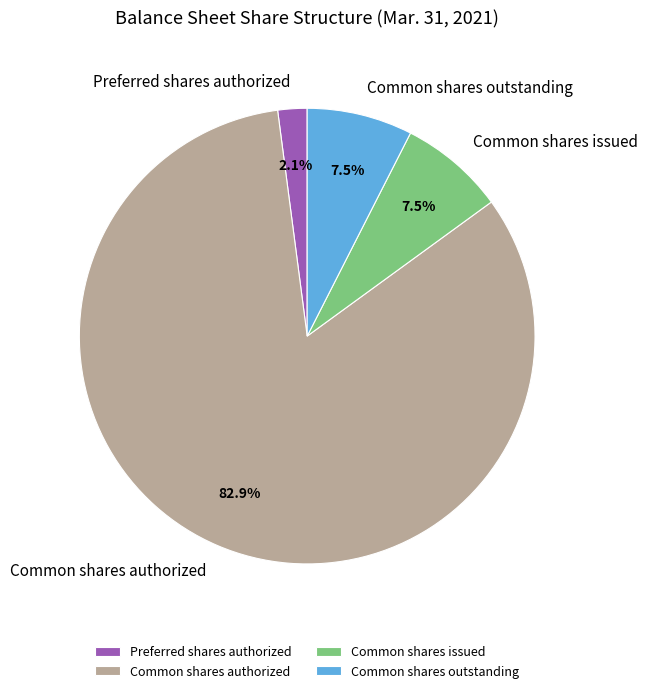

What portion of the pie excludes Preferred shares authorized?

97.9%